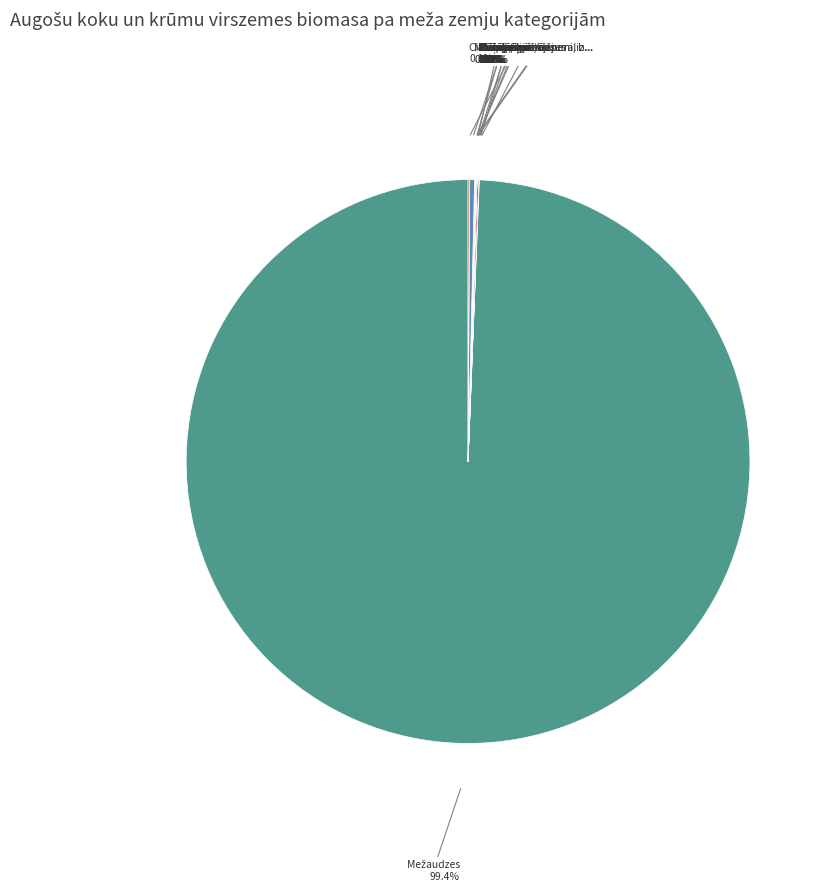

Which category accounts for the majority?

Mežaudzes